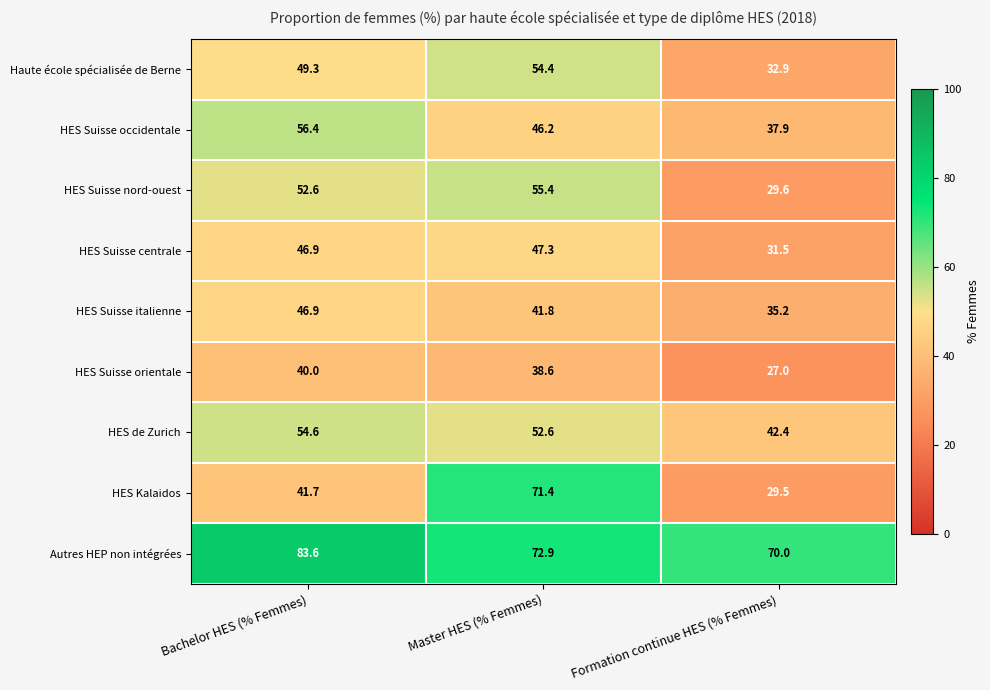

Read the HES Suisse occidentale value at Master HES (% Femmes).

46.2